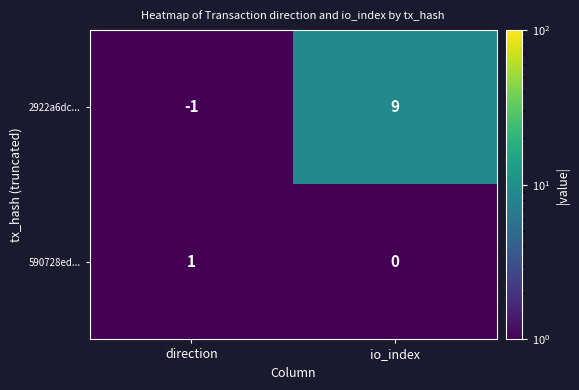

Where is 2922a6dc... nearest to the value 4?

direction